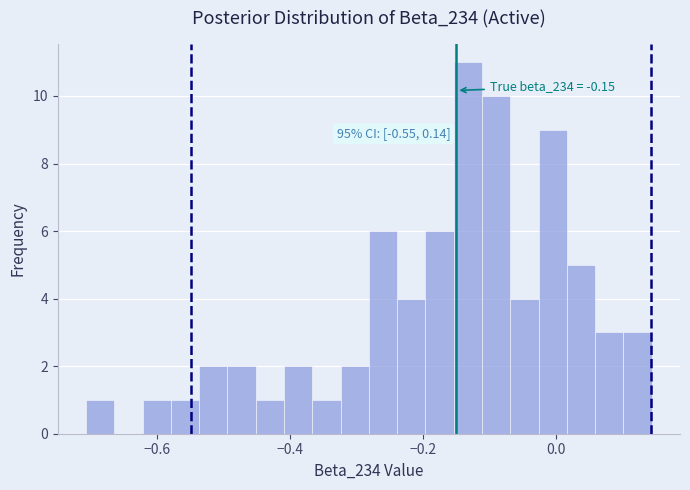

Around what value on the x-axis is the tallest bar? Give the approximate position of its centre, as read against the axis.

-0.14